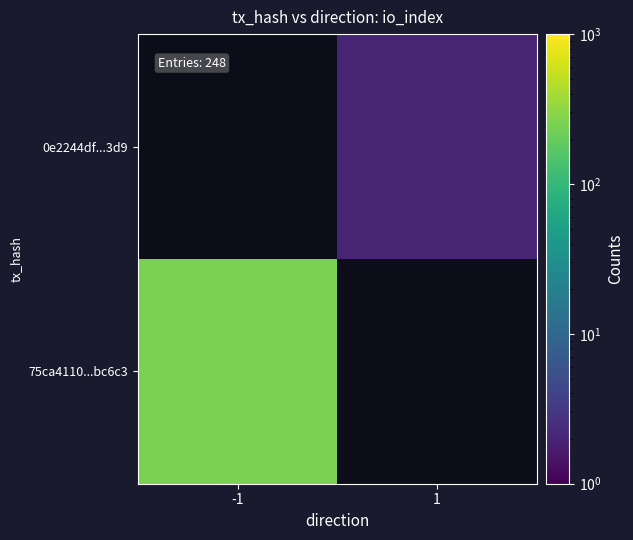

How many series are shown in this chart?

2